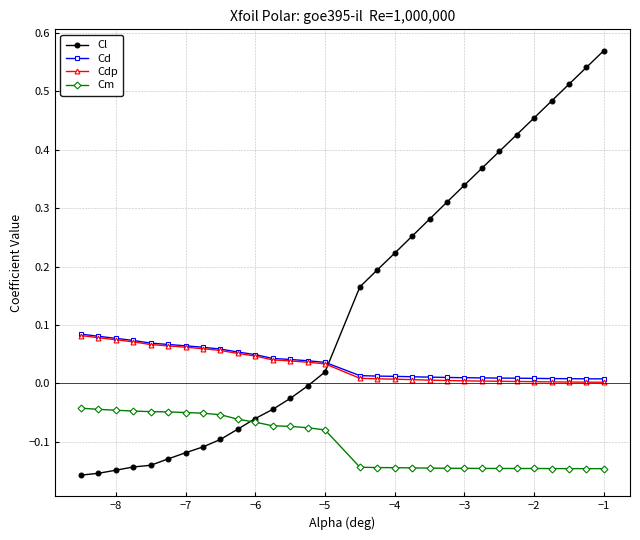

Which series has the widest spread of values?

Cl